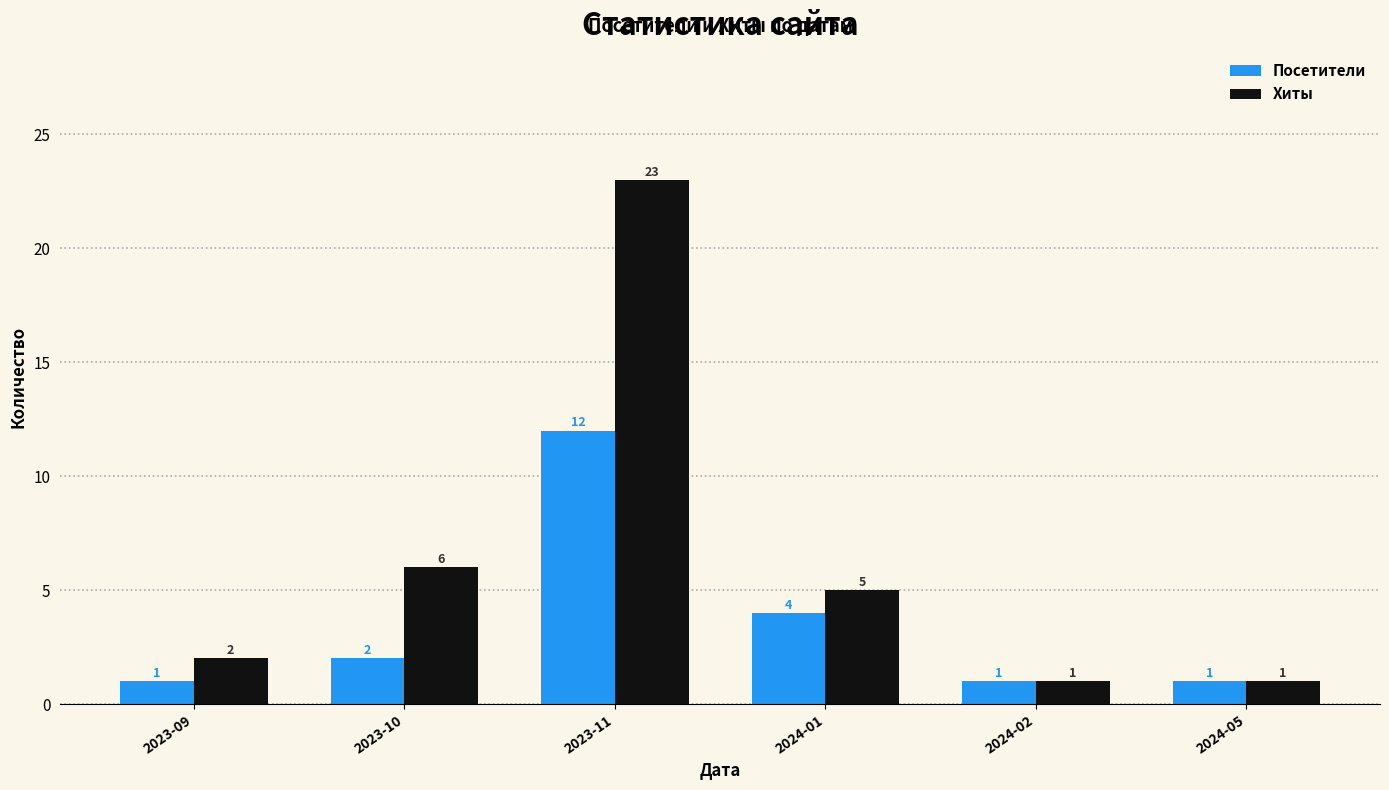

Is the value of Посетители at 2023-09 greater than the value of Хиты at 2023-10?

No